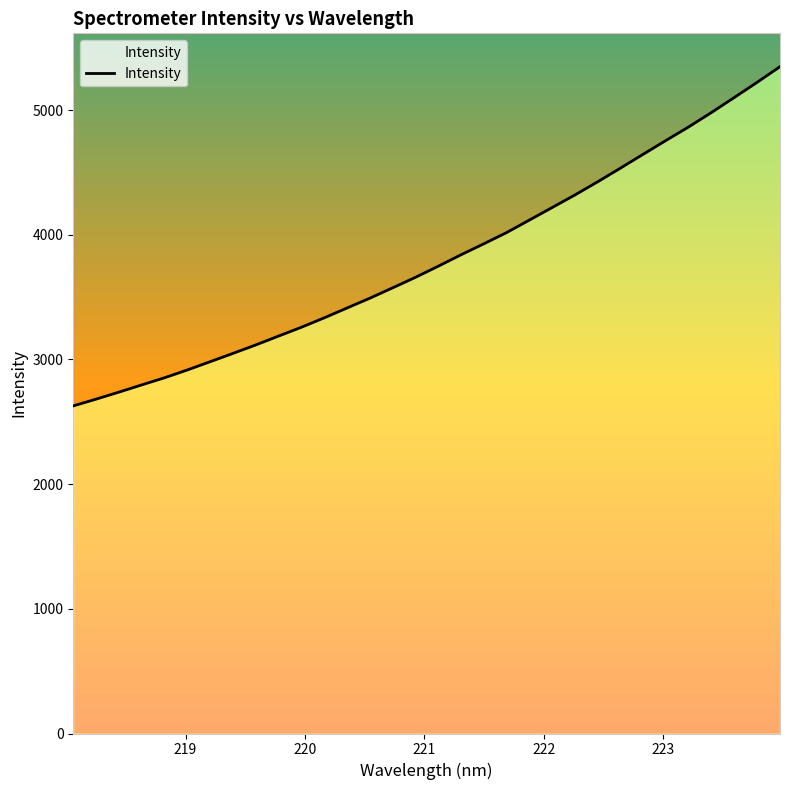

What is the sum of all values?

121767.2